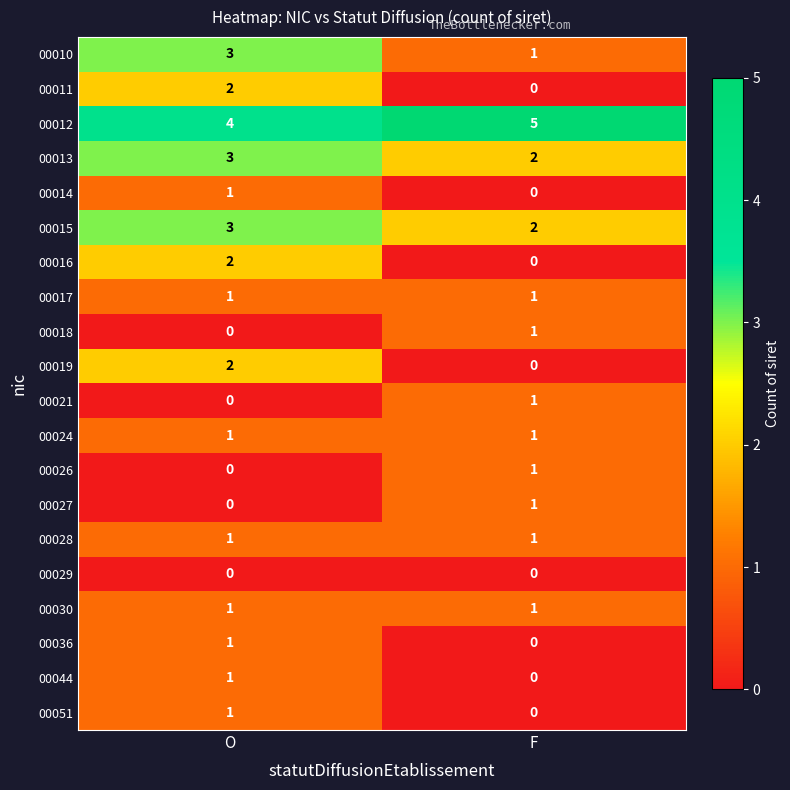

What is the spread (max minus min) of values at O?

4